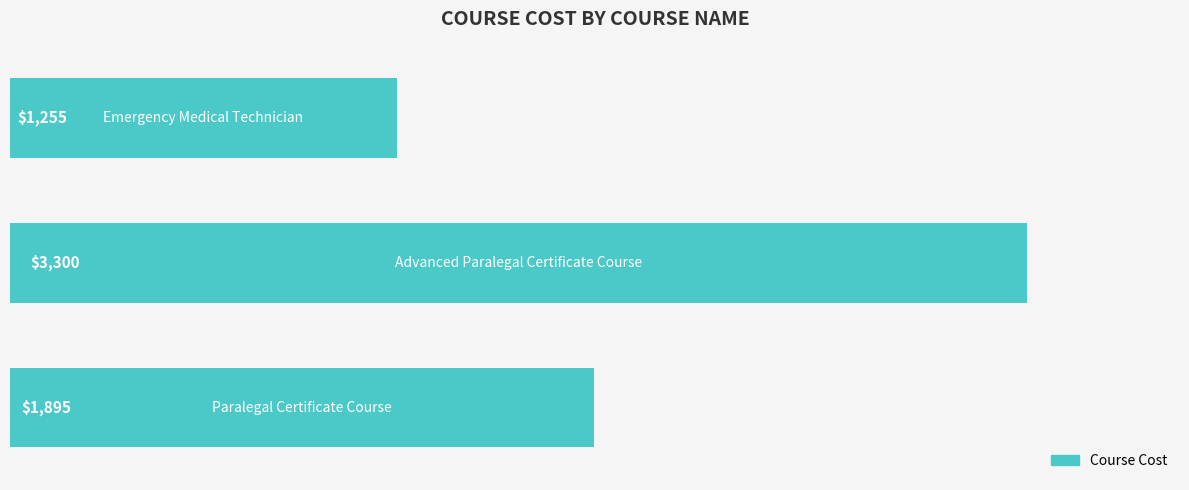

How many data points are less than 1895?

1